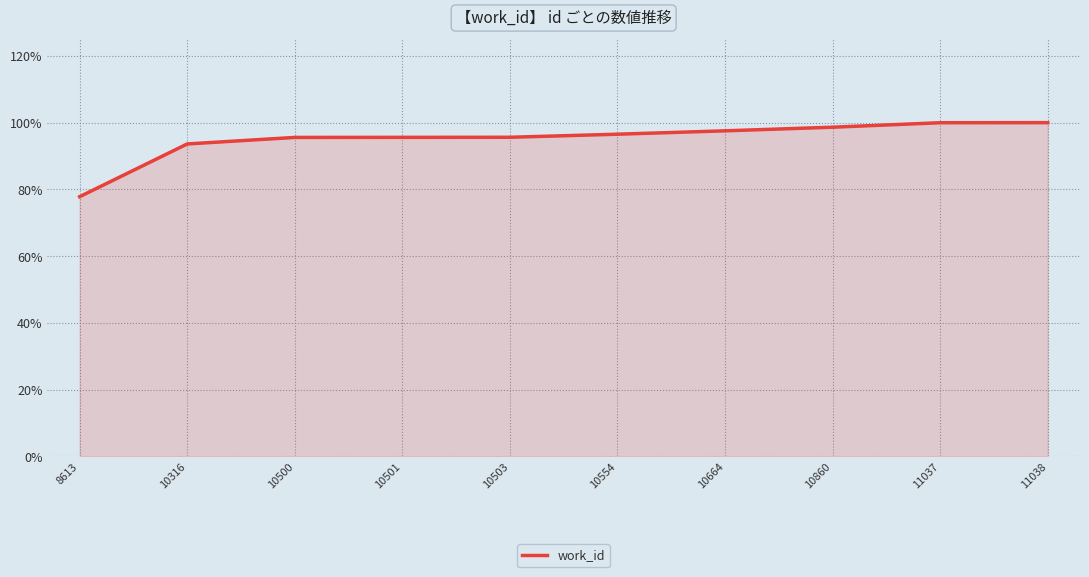

Does the chart display data point markers on the line(s)?

No